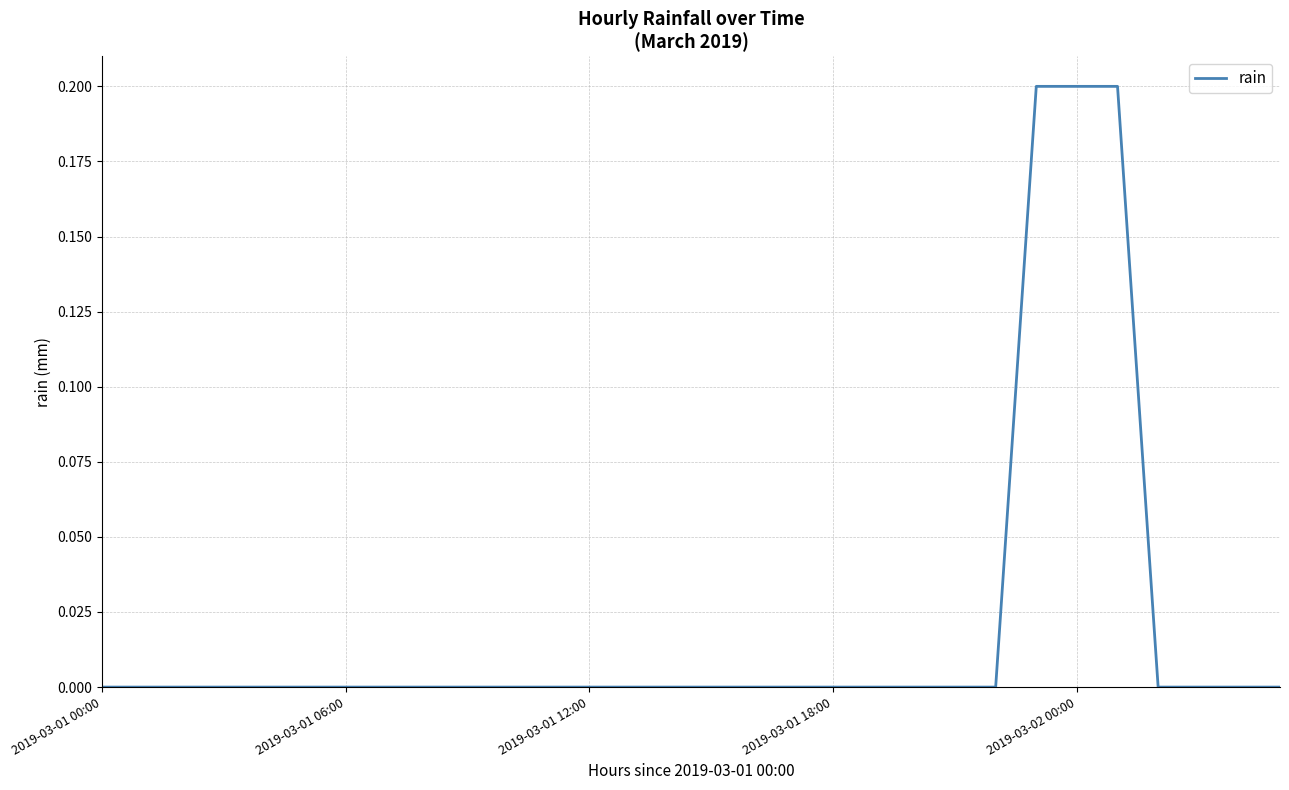

How many lines are shown in the chart?

1